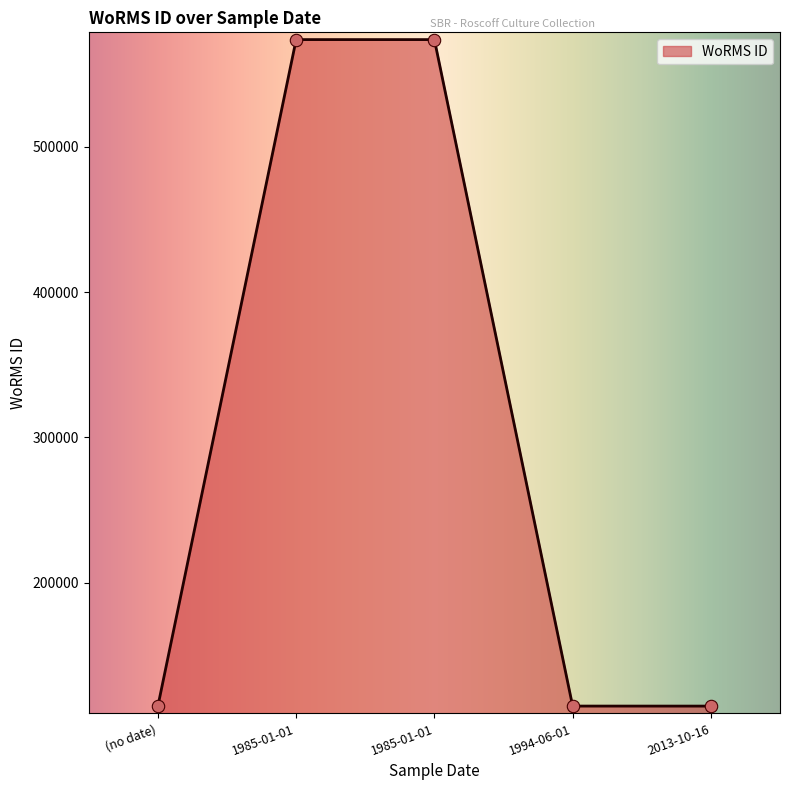

Between 1985-01-01 and 2013-10-16, which is larger?

1985-01-01